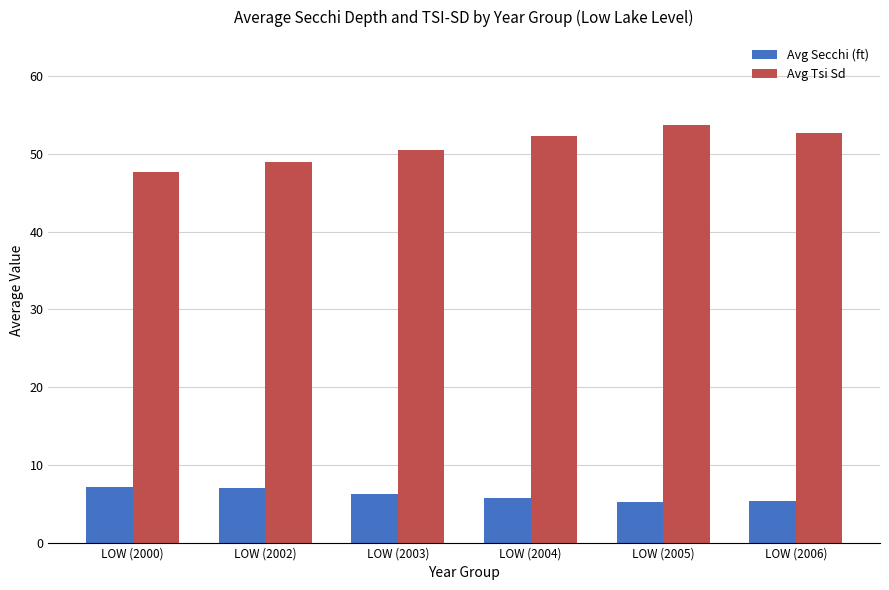

What is the spread (max minus min) of values at LOW (2000)?

40.5